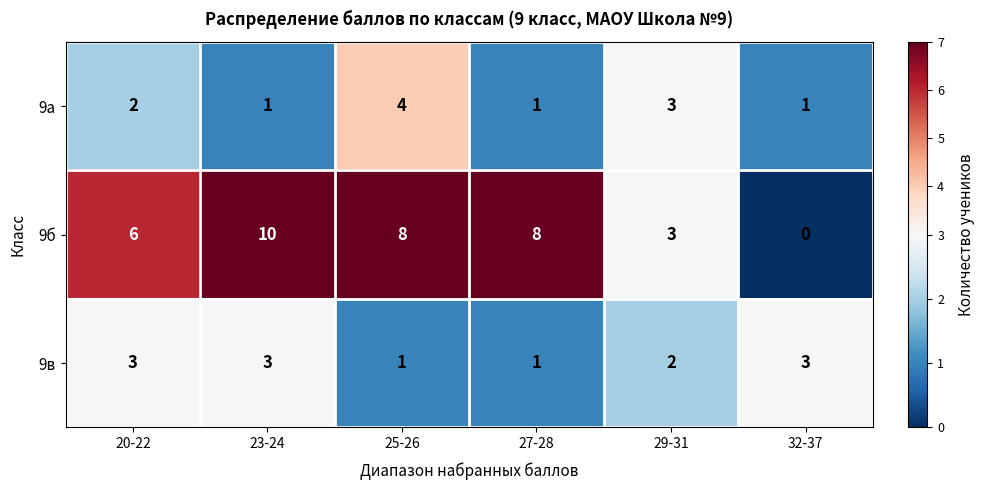

Which series has the widest spread of values?

9б